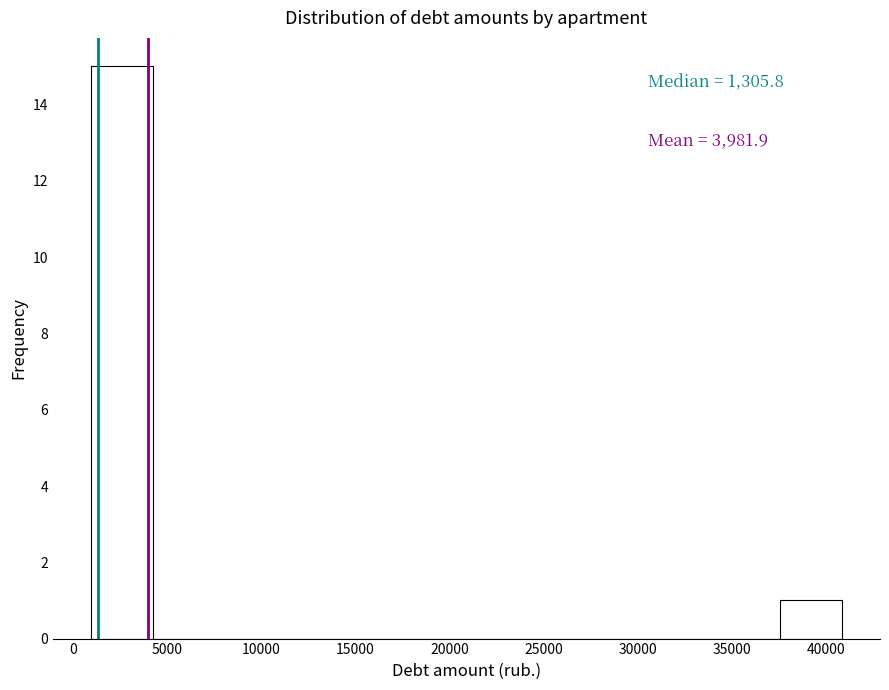

Which range on the x-axis has the tallest bar?

1000 to 4500